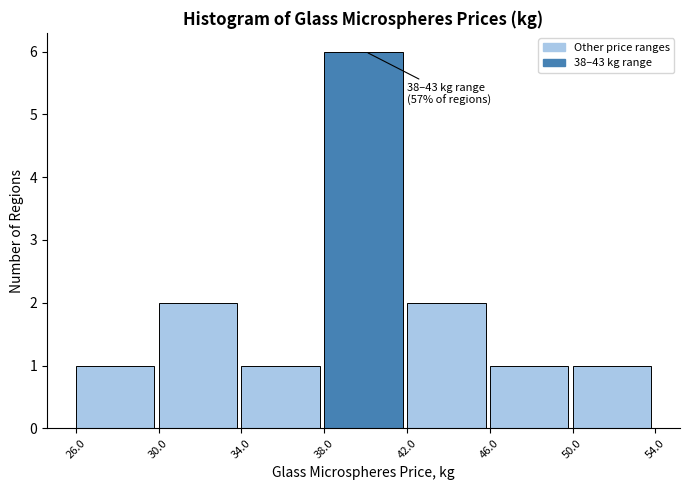

Which range on the x-axis has the tallest bar?

38.0 to 42.0